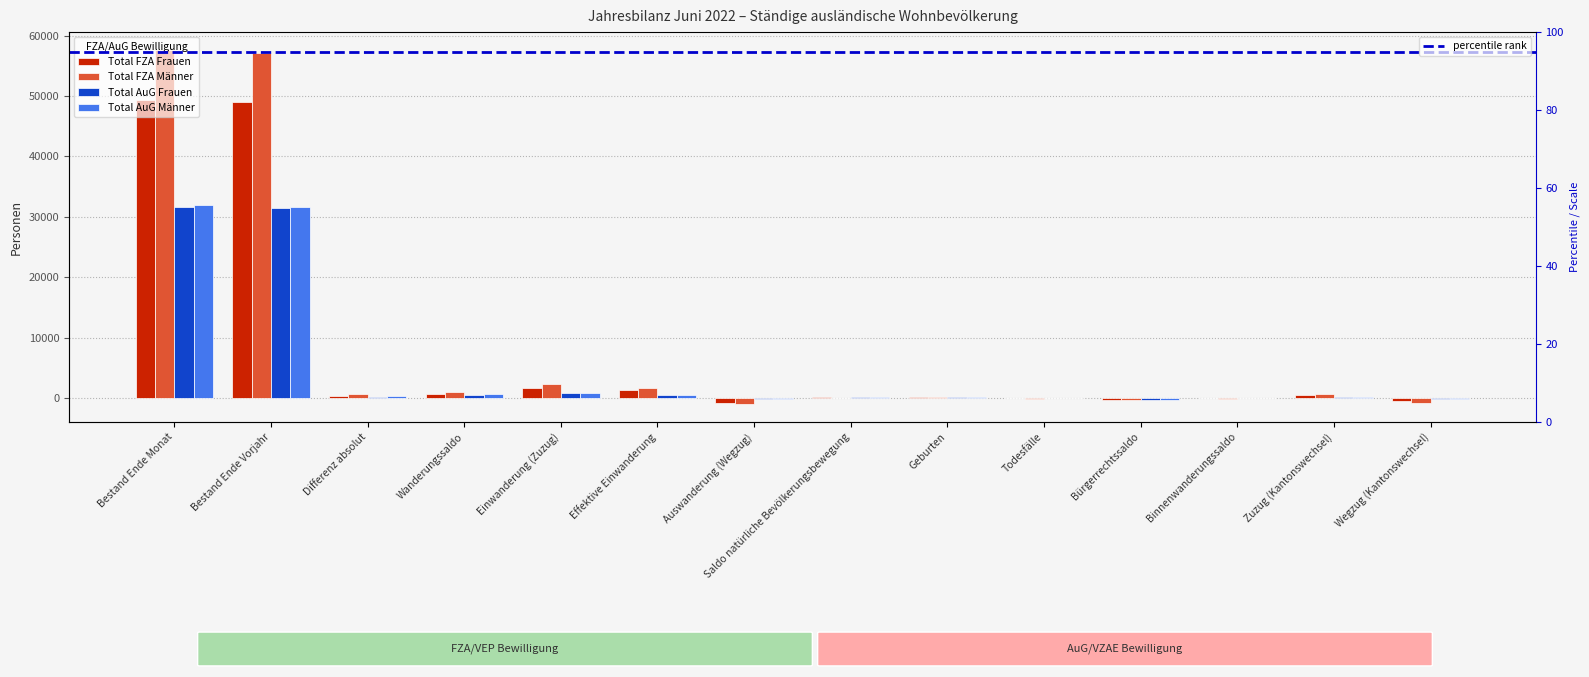

What is the difference between the Total FZA Männer values at Differenz absolut and Bürgerrechtssaldo?

964